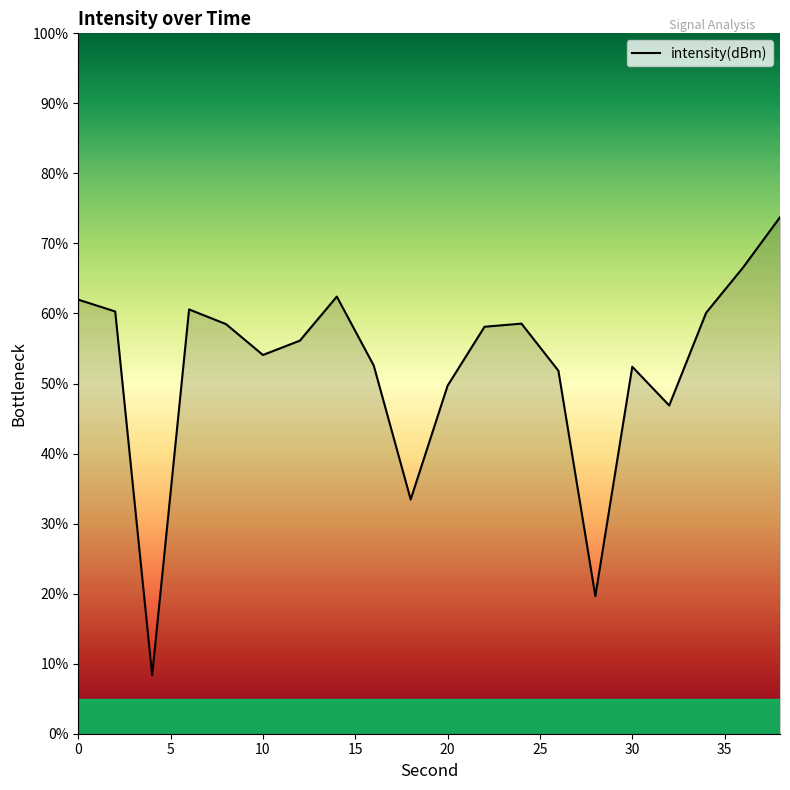

What is the smallest value displayed?

8.4